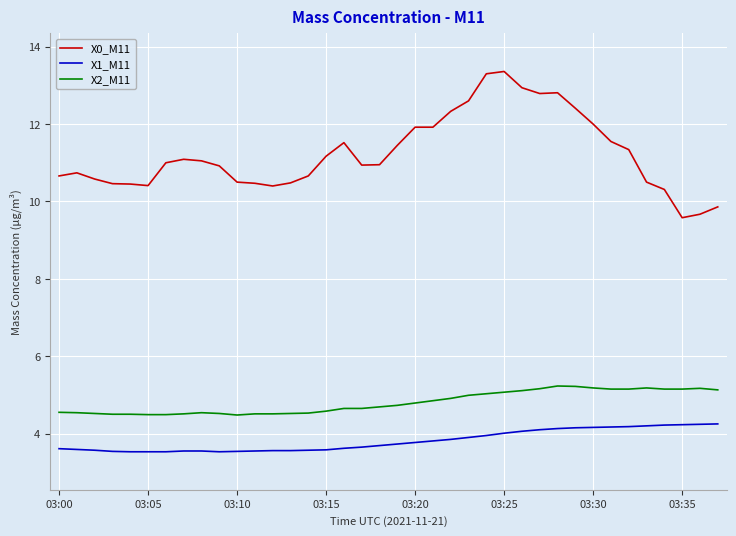

What is the minimum value for X2_M11?

4.5